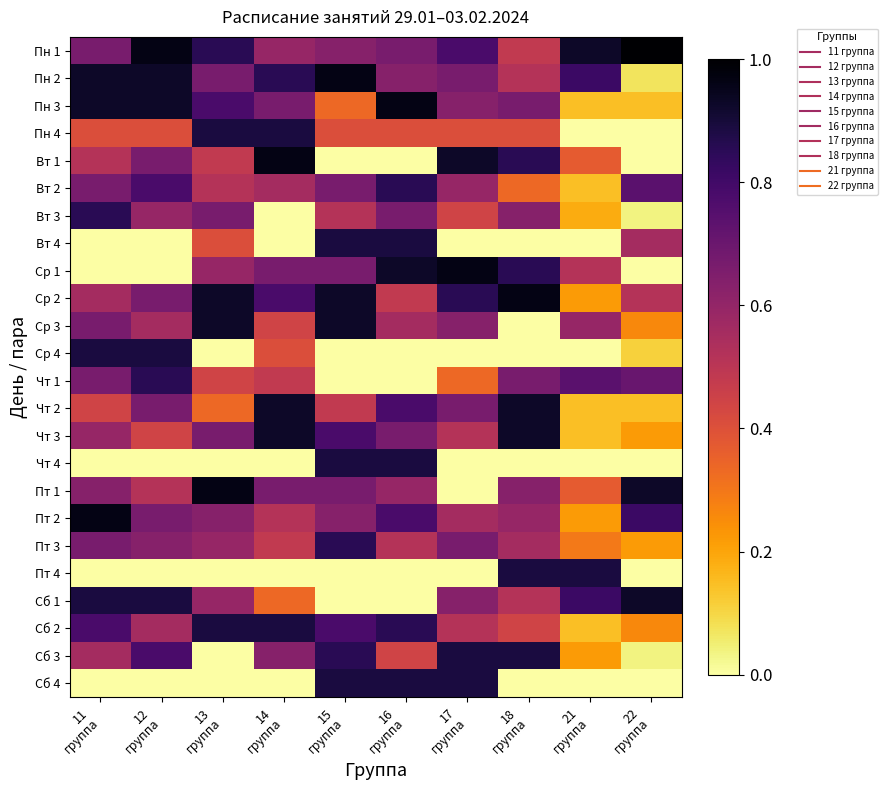

What is the difference between the highest and lowest values at 16
группа?

1.0